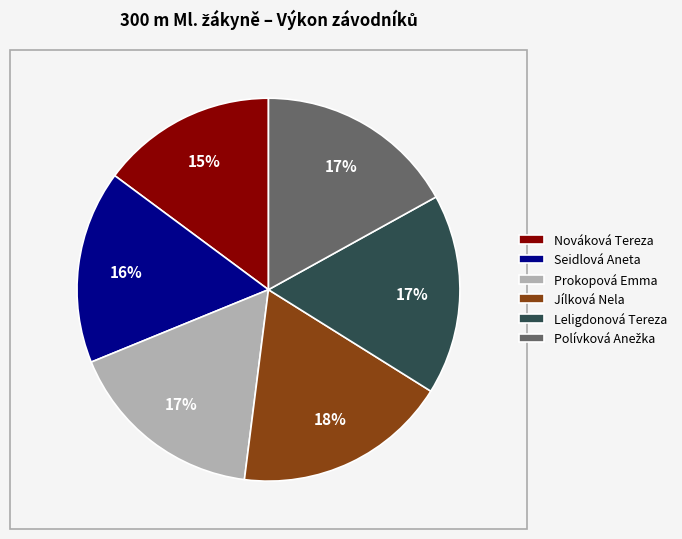

Do Seidlová Aneta and Nováková Tereza together represent more than half of the pie?

No